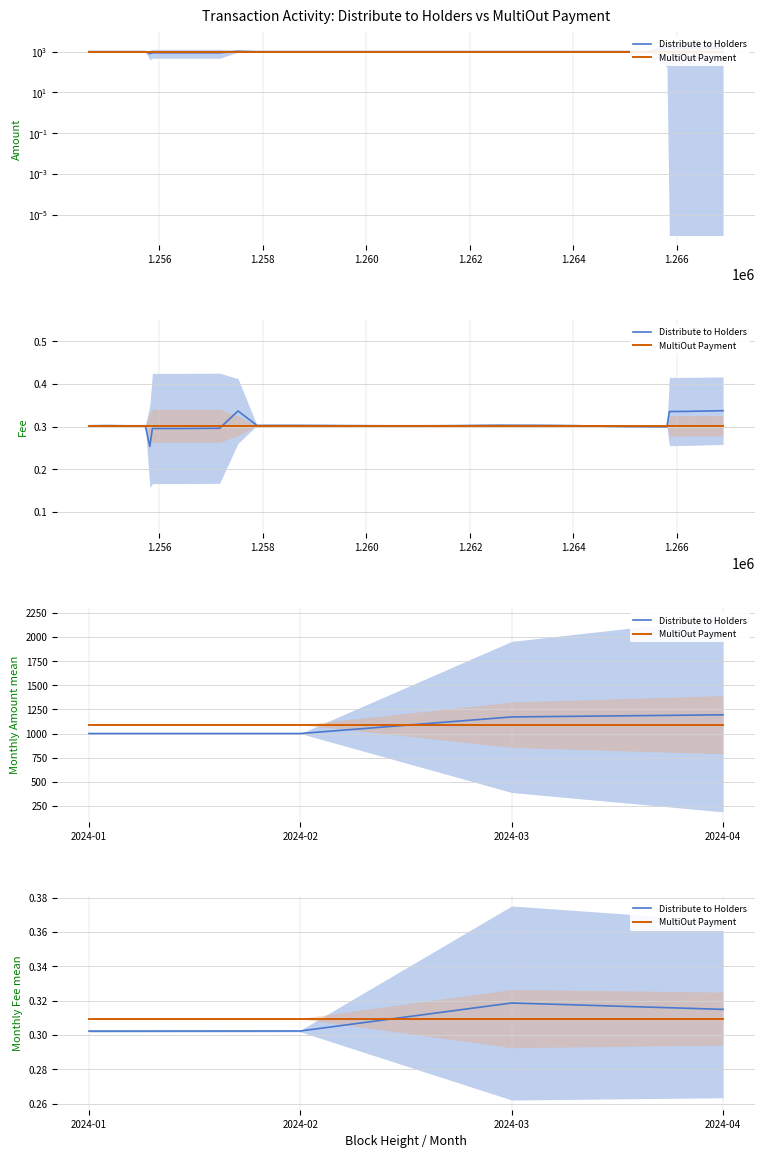

True or false: Distribute to Holders and MultiOut Payment intersect in this chart.

True